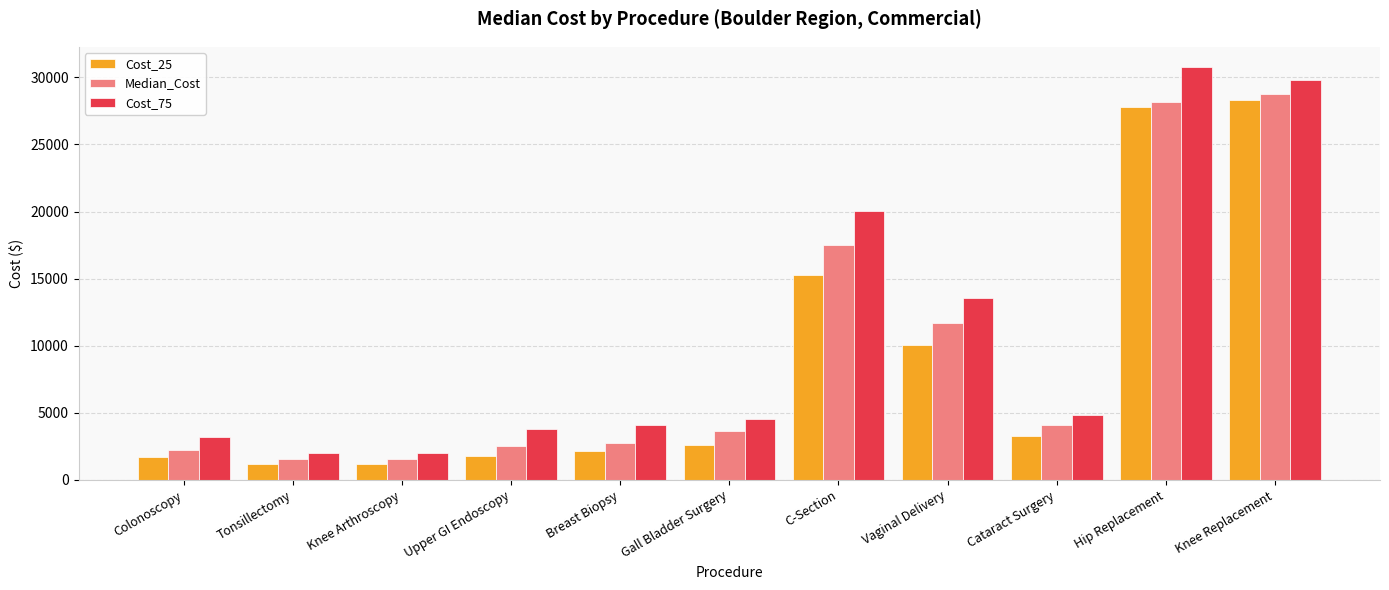

What is the sum of all Cost_75 values?

118610